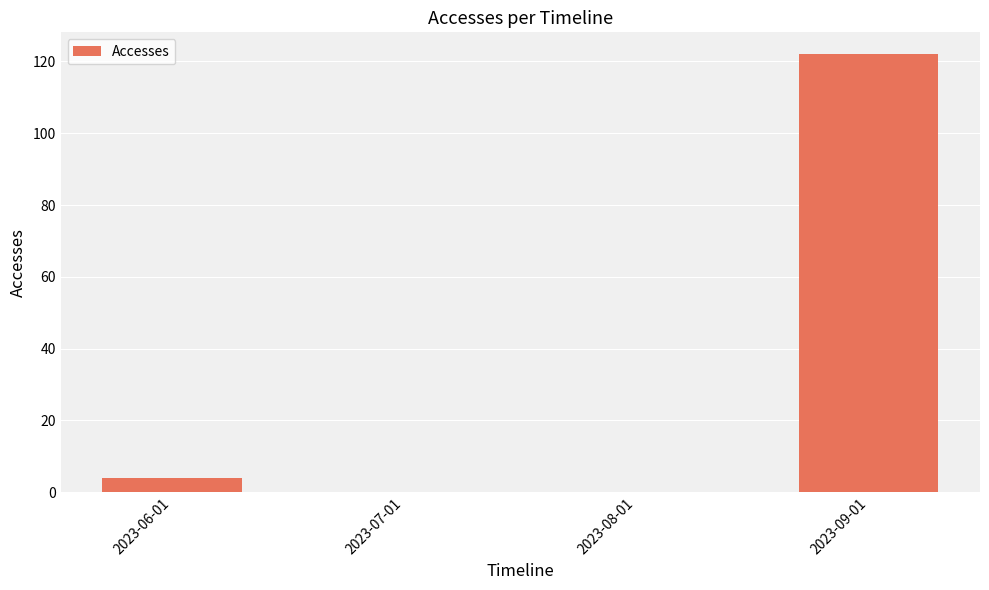

What is the change in value from 2023-06-01 to 2023-09-01?

+118